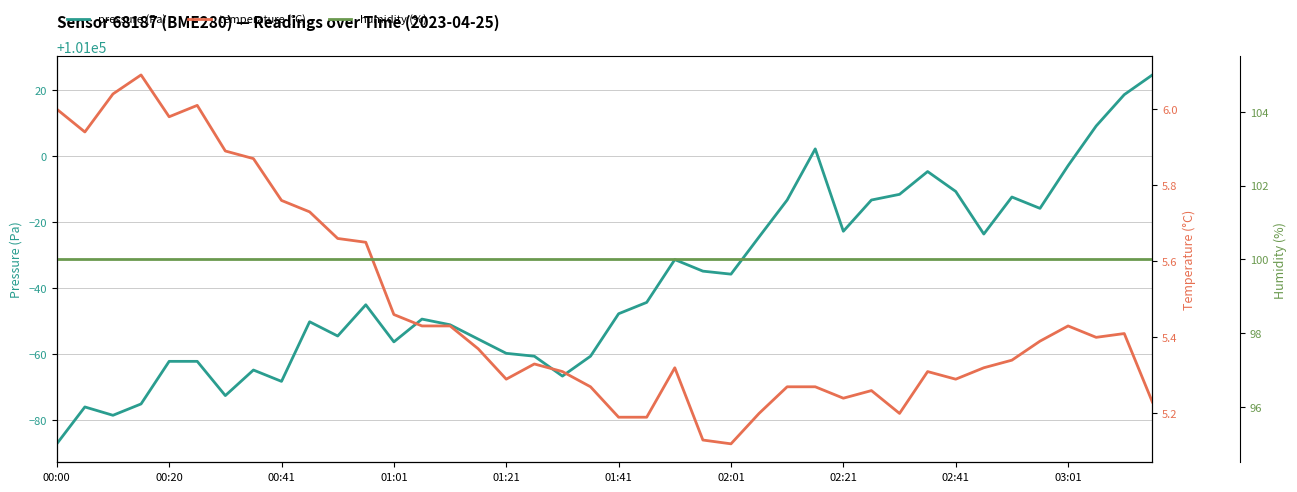

What is the lowest value of the pressure (Pa) series?

100912.9